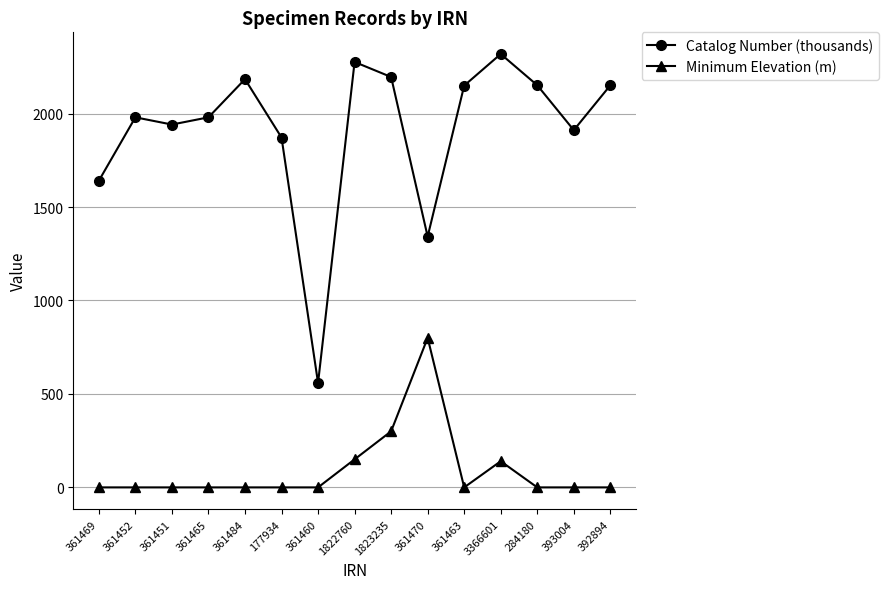

What is the maximum value shown in the chart?

2318.5